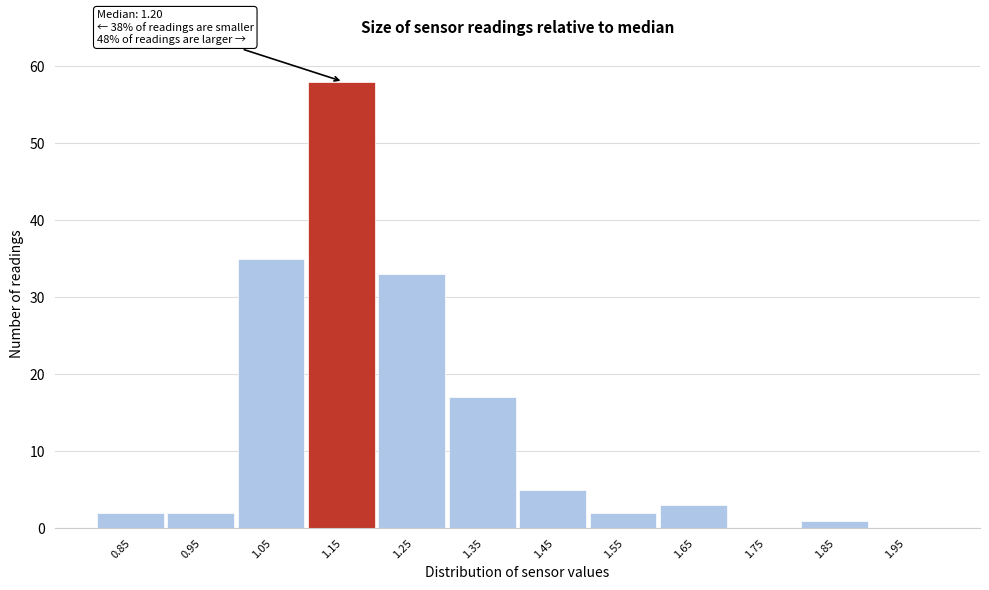

Reading left to right, transcribe all the data shown in this chart.

0.85=2	0.95=2	1.05=35	1.15=58	1.25=33	1.35=17	1.45=5	1.55=2	1.65=3	1.75=0	1.85=1	1.95=0